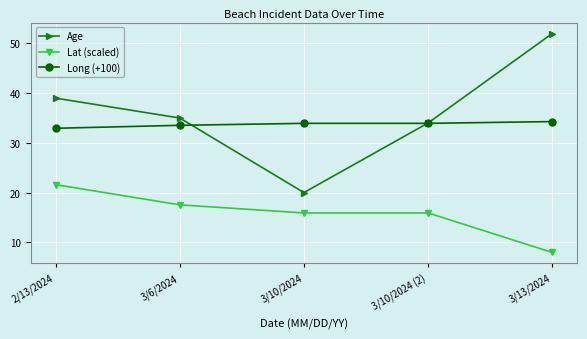

Between 3/6/2024 and 3/10/2024 (2), which series saw the biggest shift?

Lat (scaled)